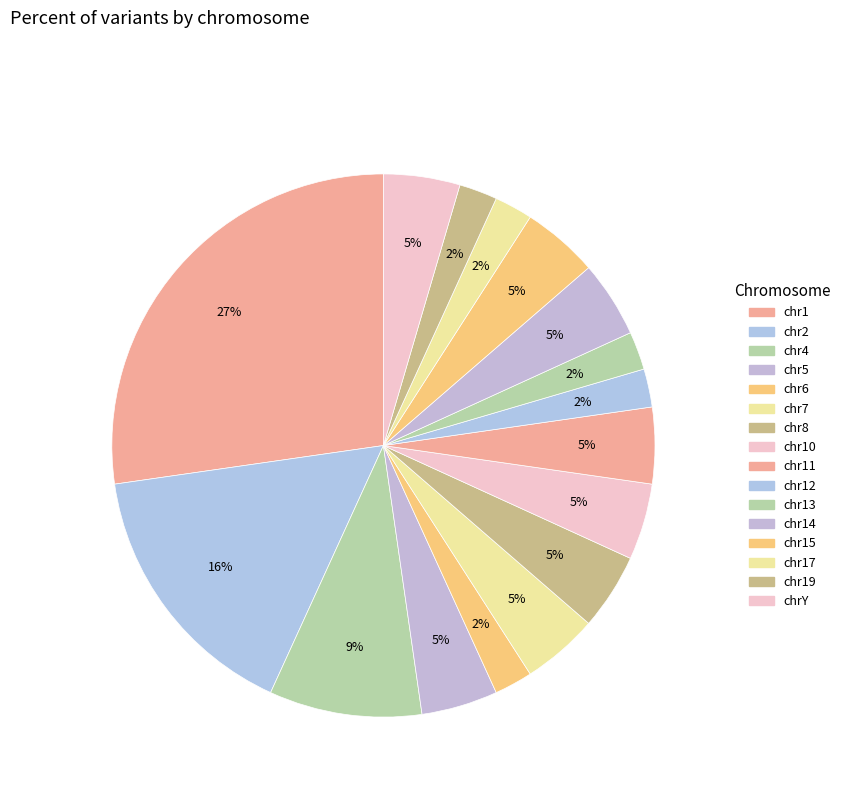

How many segments does this pie chart have?

16